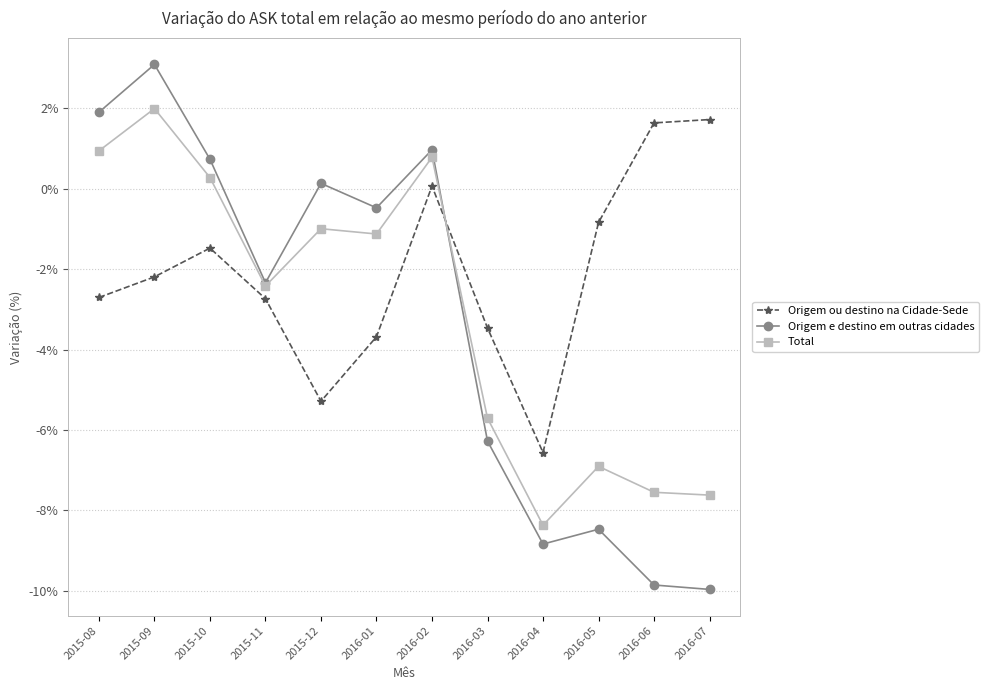

Between which two adjacent categories do Origem e destino em outras cidades and Total first intersect?

2016-02 and 2016-03